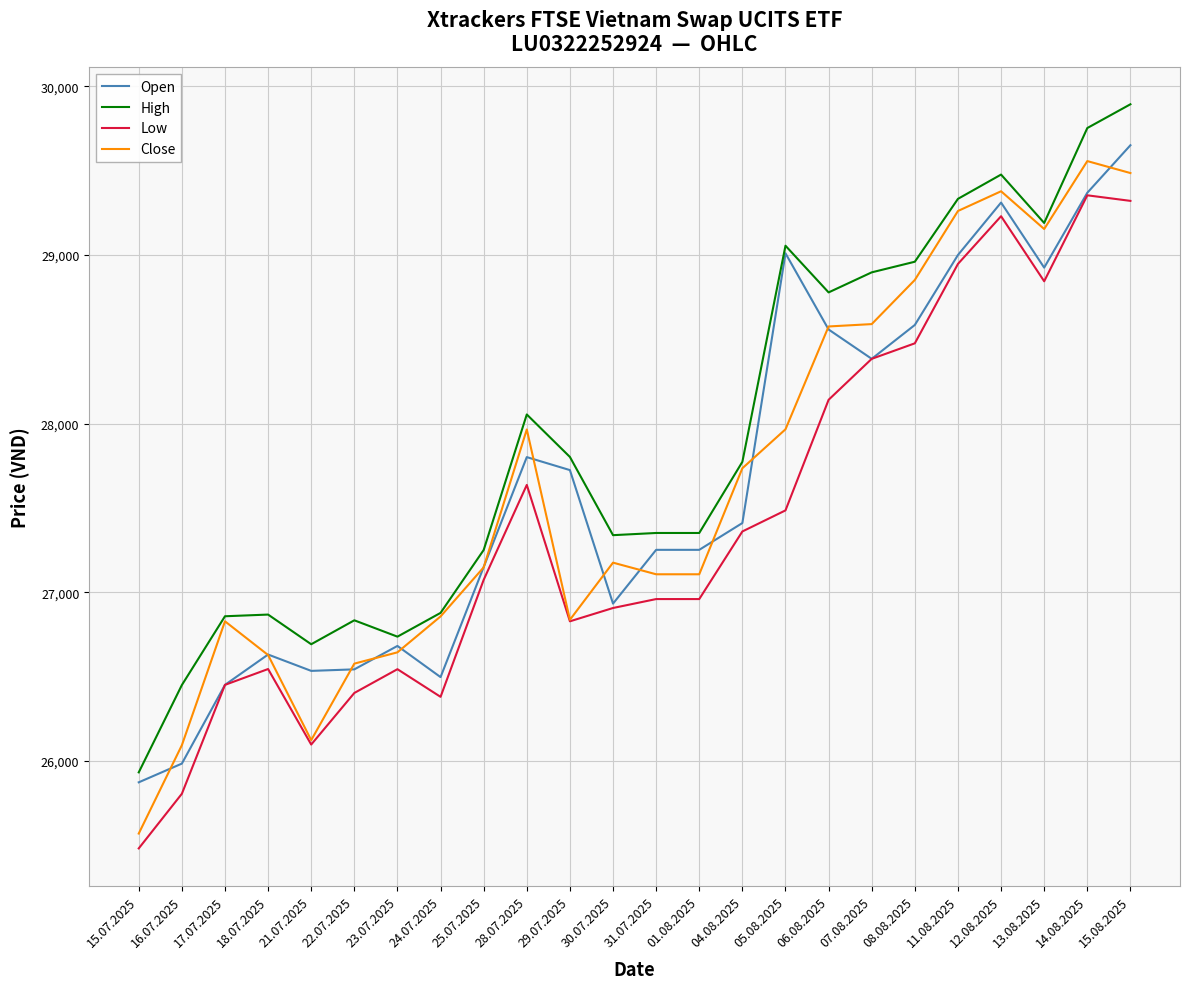

Is it true that Low equals 47266 at 04.08.2025?

False